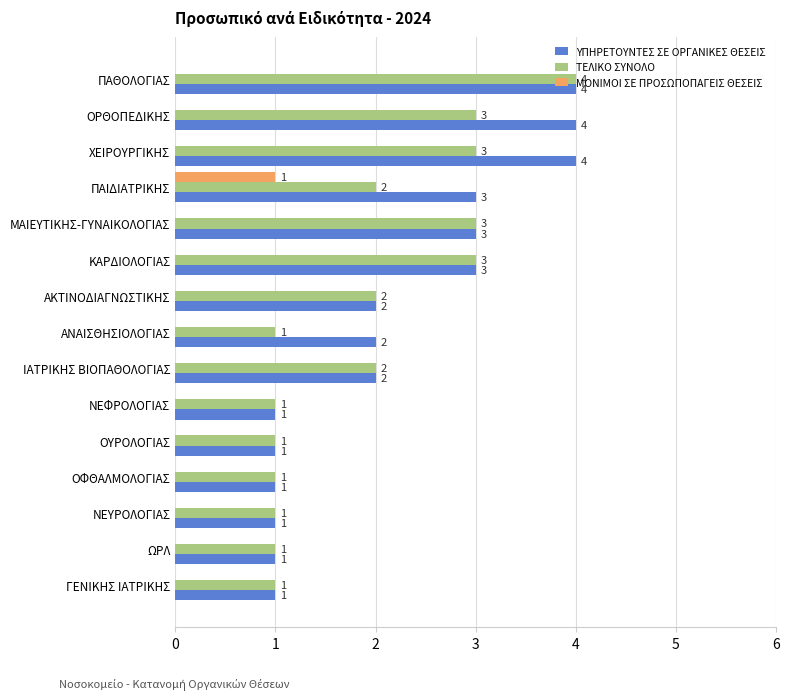

The value of ΥΠΗΡΕΤΟΥΝΤΕΣ ΣΕ ΟΡΓΑΝΙΚΕΣ ΘΕΣΕΙΣ at ΠΑΙΔΙΑΤΡΙΚΗΣ is 4. True or false?

False